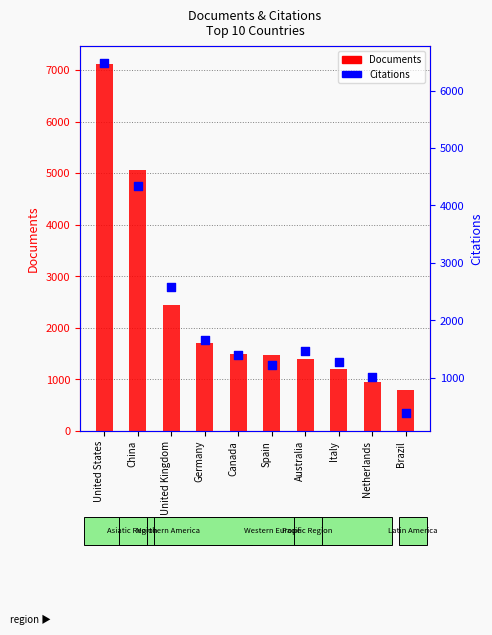

Which series contains the highest Y value?

Documents